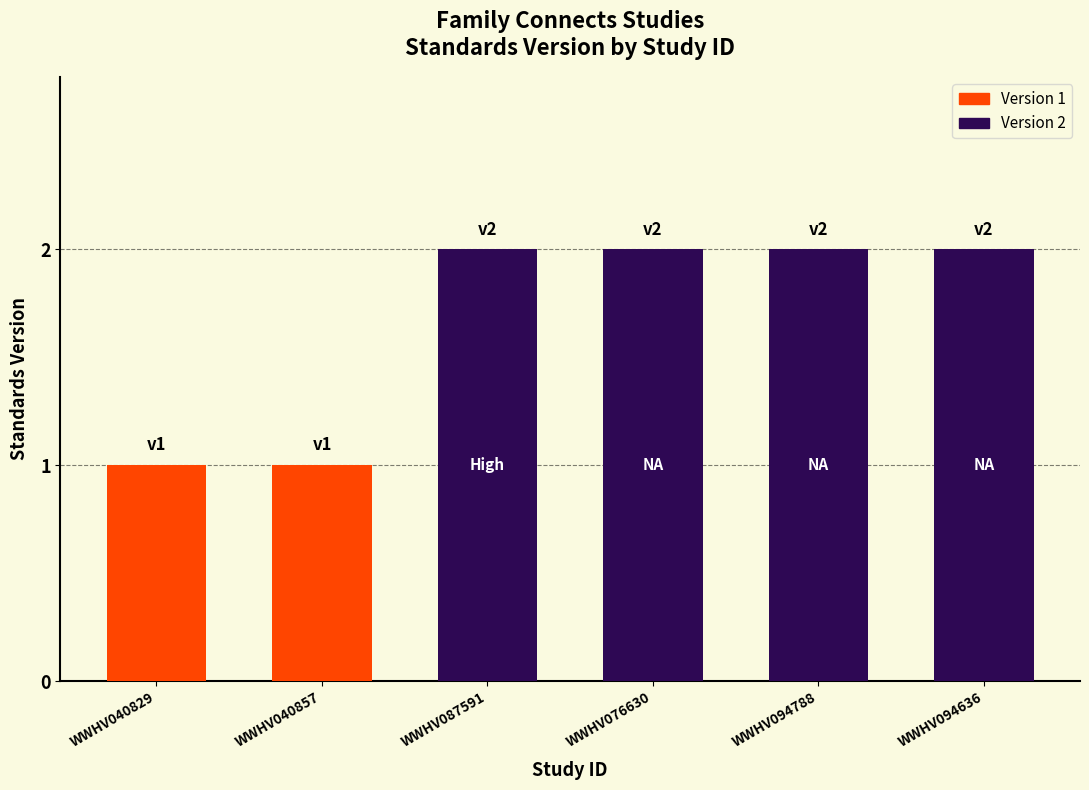

What value does the data have at WWHV094636?

2